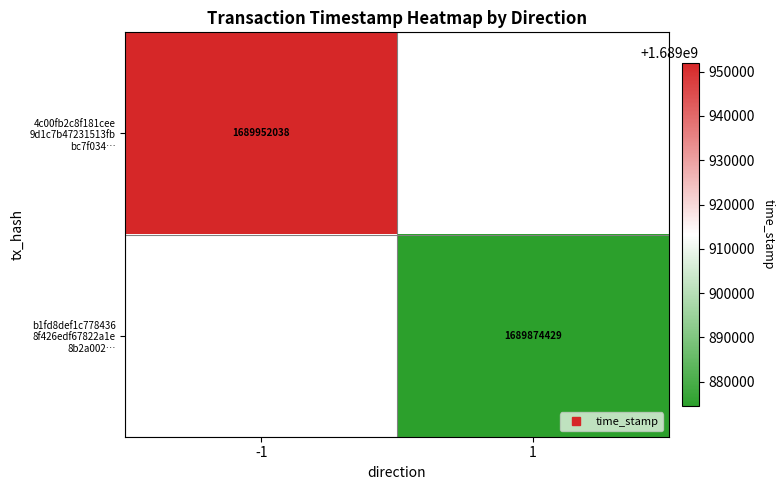

At which label does 4c00fb2c8f181cee 9d1c7b47231513fb bc7f034… reach its minimum?

-1